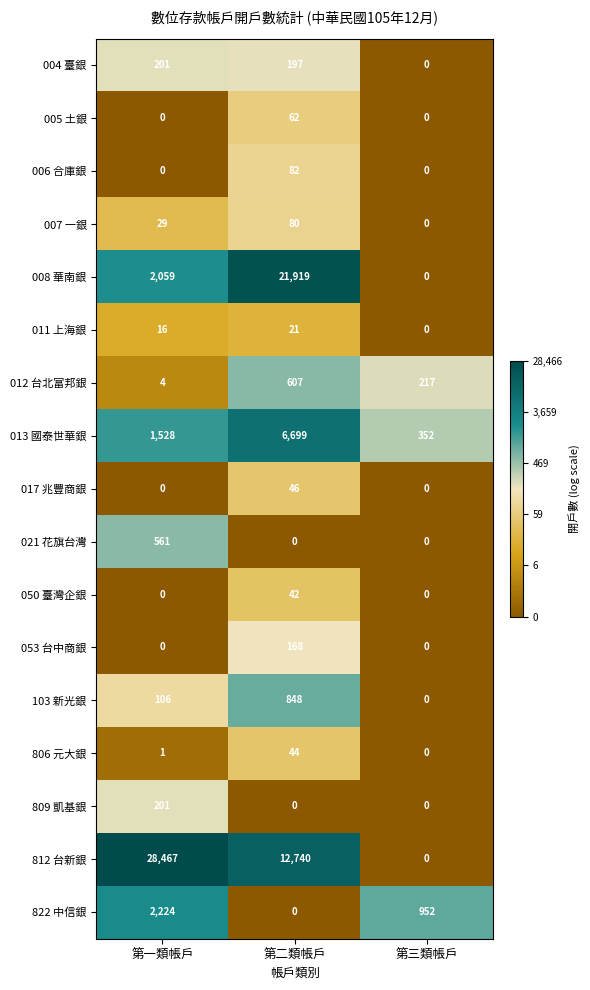

What is the sum of the 053 台中商銀 values at 第一類帳戶 and 第二類帳戶?

168